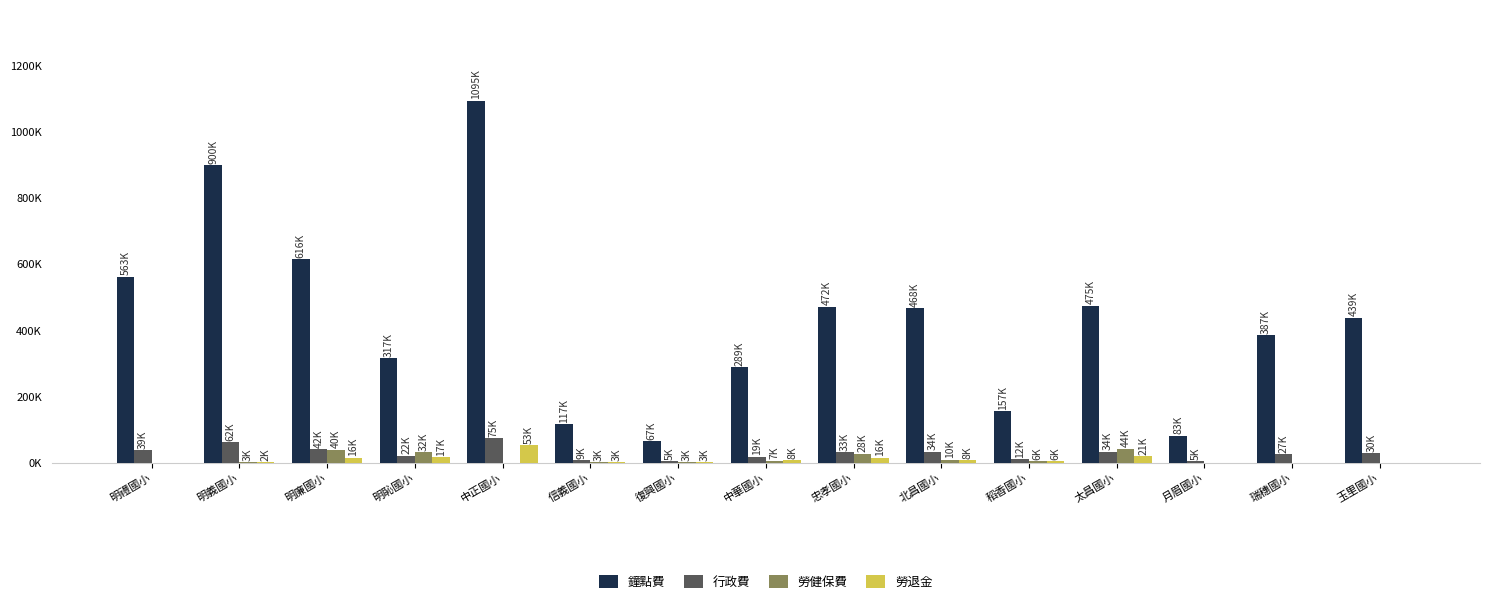

At which label does 鐘點費 reach its peak?

中正國小